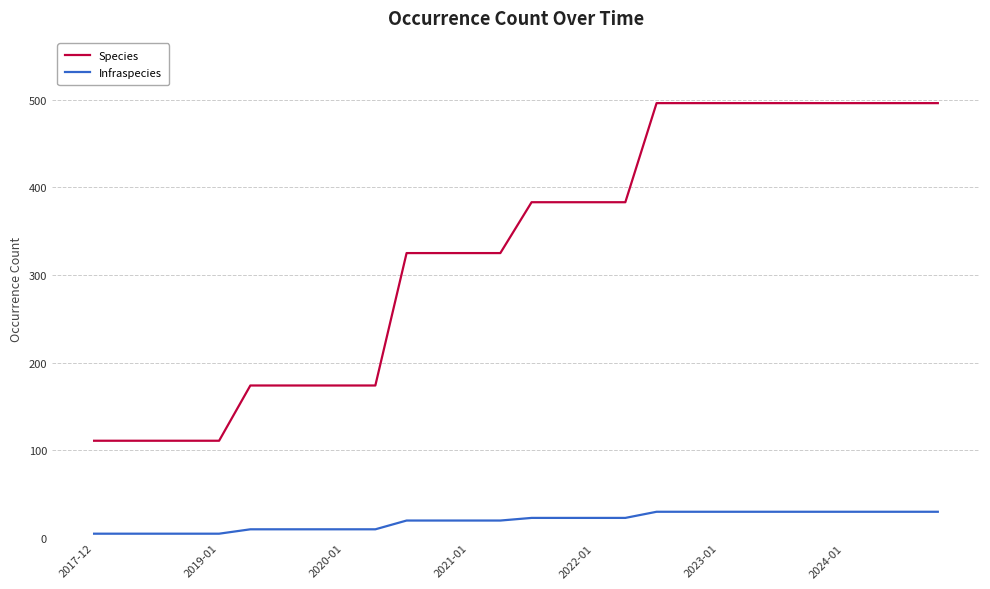

True or false: Infraspecies and Species cross at least once.

False